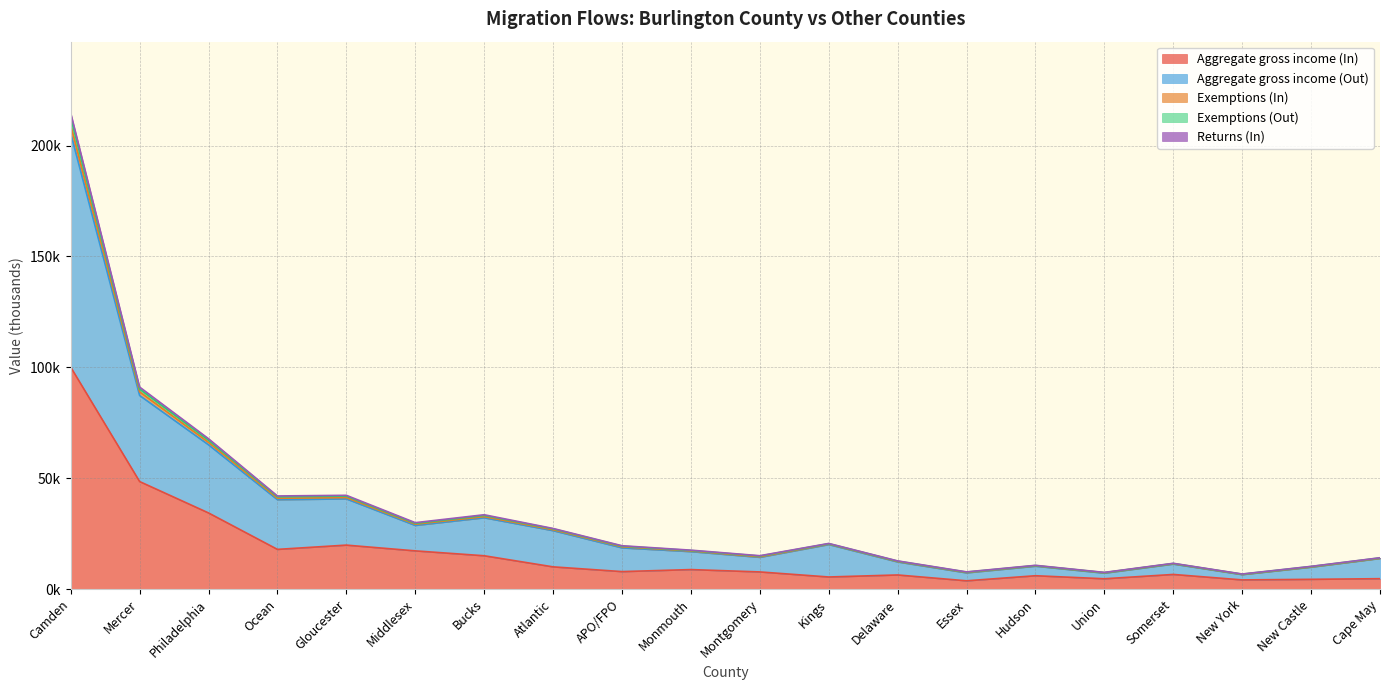

What is the minimum value for Exemptions (Out)?

6.7